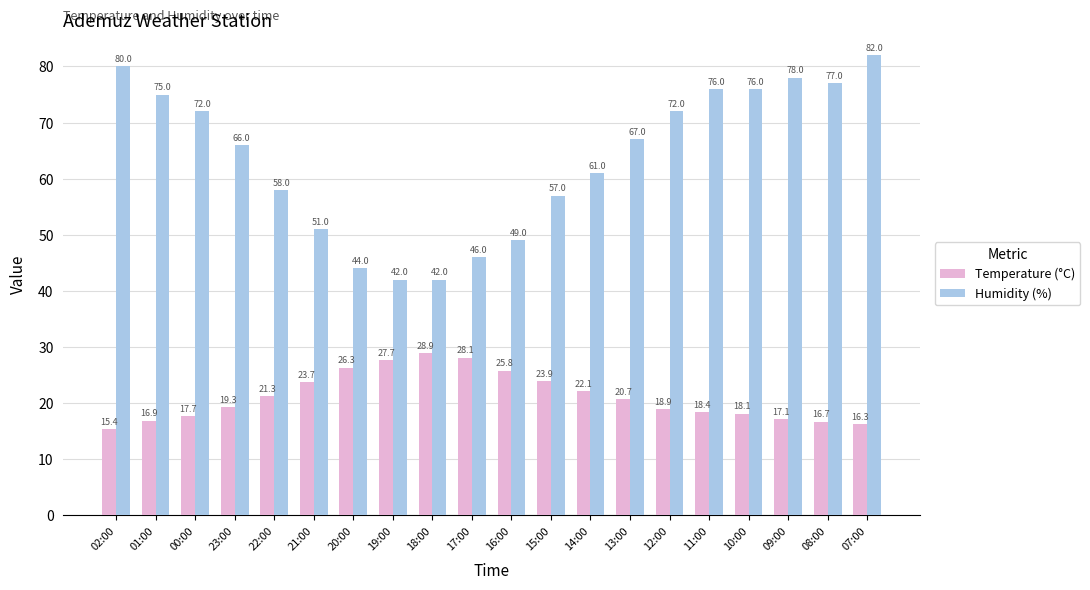

How many series are shown in this chart?

2